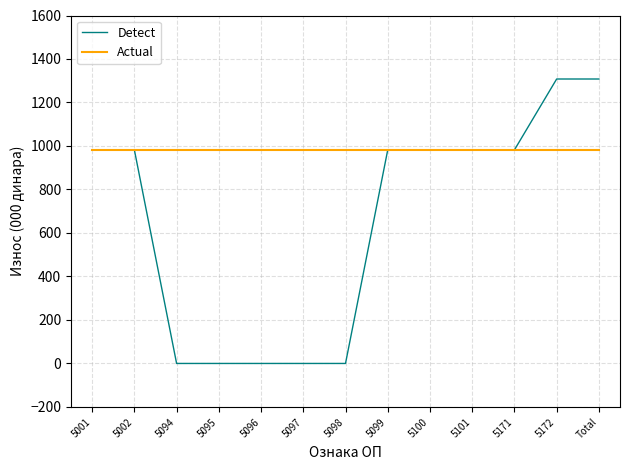

The value of Actual at 5097 is 982. True or false?

True